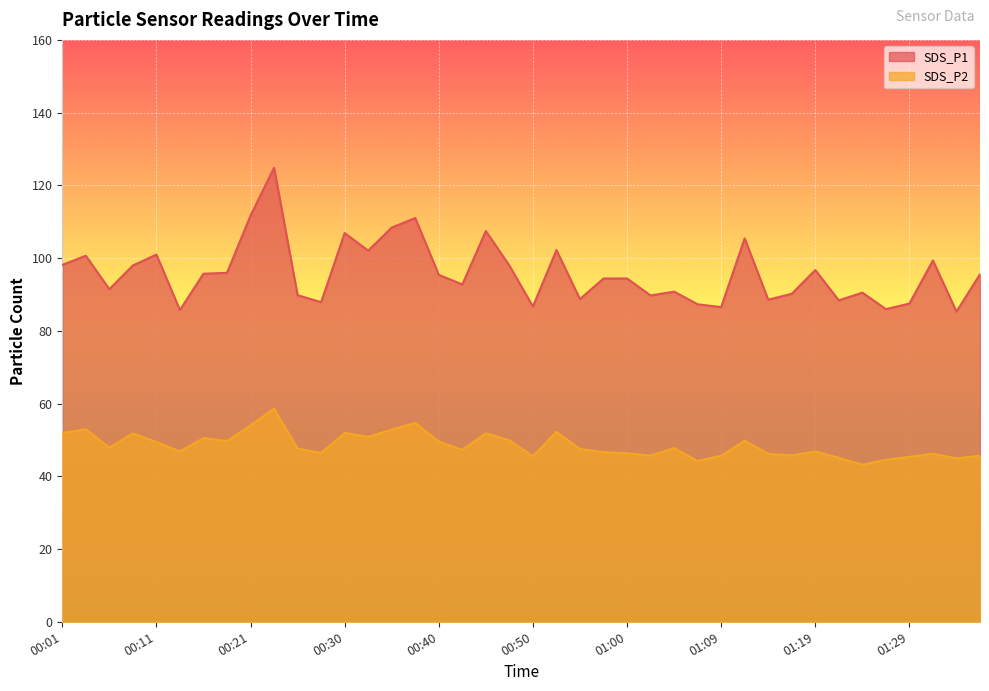

Reading right to left, transcribe all the data shown in this chart.

SDS_P1: 01:36=95.6	01:34=85.3	01:31=99.3	01:29=87.5	01:26=86.0	01:24=90.5	01:21=88.4	01:19=96.7	01:17=90.2	01:14=88.6	01:12=105.4	01:09=86.5	01:07=87.3	01:04=90.8	01:02=89.7	01:00=94.4	00:57=94.4	00:55=88.8	00:52=102.2	00:50=86.7	00:47=98.0	00:45=107.5	00:43=92.8	00:40=95.4	00:38=111.0	00:35=108.4	00:33=102.0	00:30=106.9	00:28=87.9	00:25=89.8	00:23=124.8	00:21=111.7	00:18=96.0	00:16=95.7	00:13=85.7	00:11=101.0	00:08=98.0	00:06=91.5	00:04=100.7	00:01=98.1
SDS_P2: 01:36=45.7	01:34=44.9	01:31=46.2	01:29=45.4	01:26=44.5	01:24=43.2	01:21=45.1	01:19=46.8	01:17=45.8	01:14=46.2	01:12=49.8	01:09=45.6	01:07=44.2	01:04=47.8	01:02=45.7	01:00=46.3	00:57=46.6	00:55=47.5	00:52=52.2	00:50=45.5	00:47=49.9	00:45=51.9	00:43=47.2	00:40=49.6	00:38=54.7	00:35=52.8	00:33=50.9	00:30=51.9	00:28=46.4	00:25=47.6	00:23=58.6	00:21=54.0	00:18=49.7	00:16=50.5	00:13=46.9	00:11=49.4	00:08=51.8	00:06=47.9	00:04=52.9	00:01=51.9